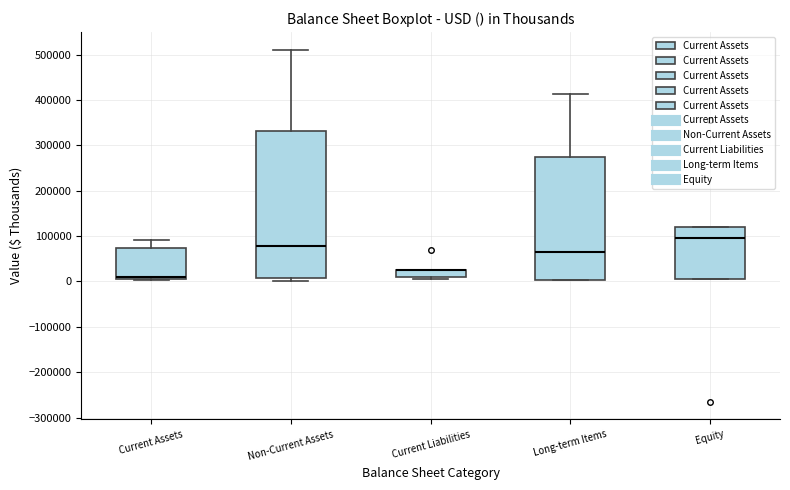

Reading left to right, transcribe this box plot: for each box, give where its median line is, the range the box spans, and where its two whiskers end, as read against the y-axis. The values are not printed on the chart, so give them approximately, as read against the axis.

Current Assets: median 10000, box 0 to 70000, whiskers 0 to 90000
Non-Current Assets: median 80000, box 10000 to 330000, whiskers 0 to 510000
Current Liabilities: median 30000 (drawn on the box's upper edge), box 10000 to 30000, whiskers 10000 (just below the box's lower edge) to 30000
Long-term Items: median 70000, box 0 to 270000, whiskers 0 to 410000
Equity: median 100000, box 10000 to 120000, whiskers 10000 to 120000